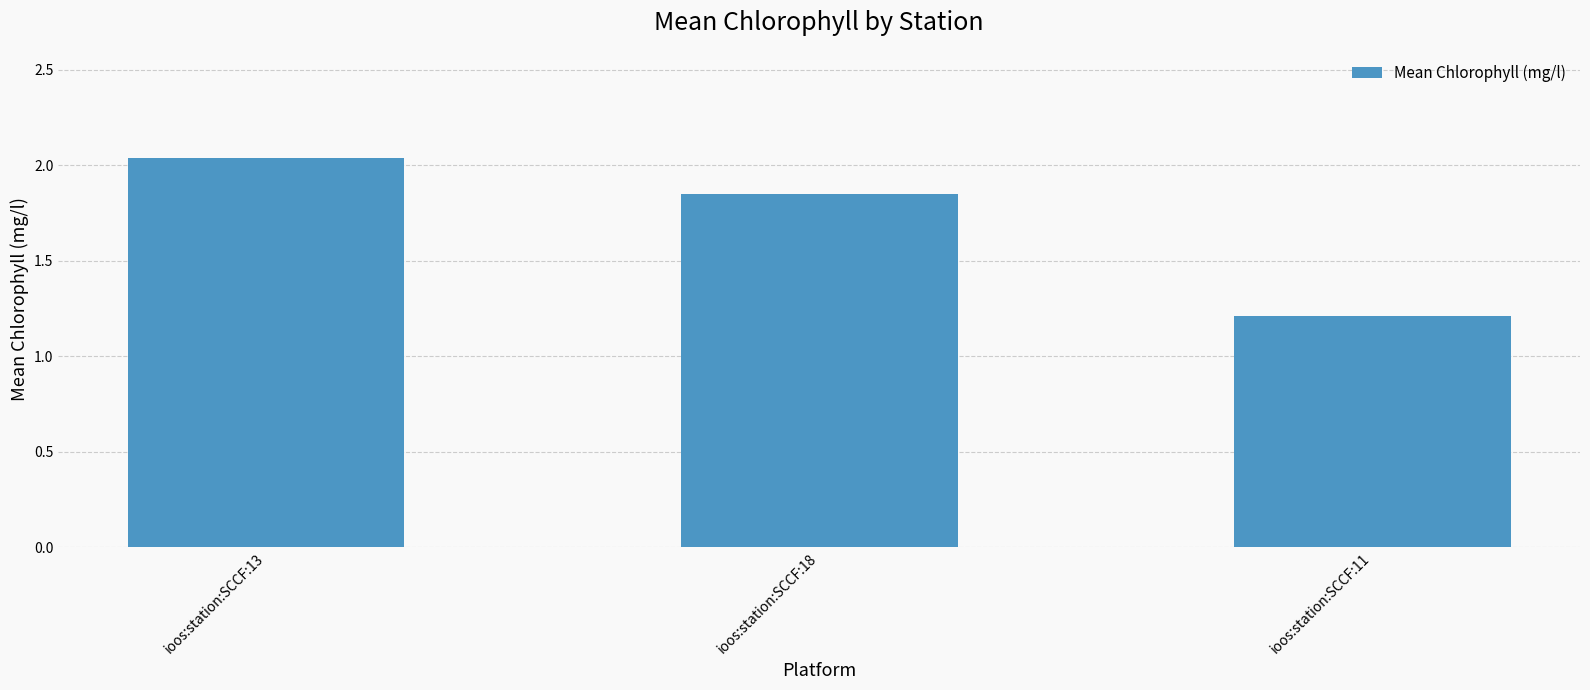

List the labels in order of value, largest first.

ioos:station:SCCF:13, ioos:station:SCCF:18, ioos:station:SCCF:11